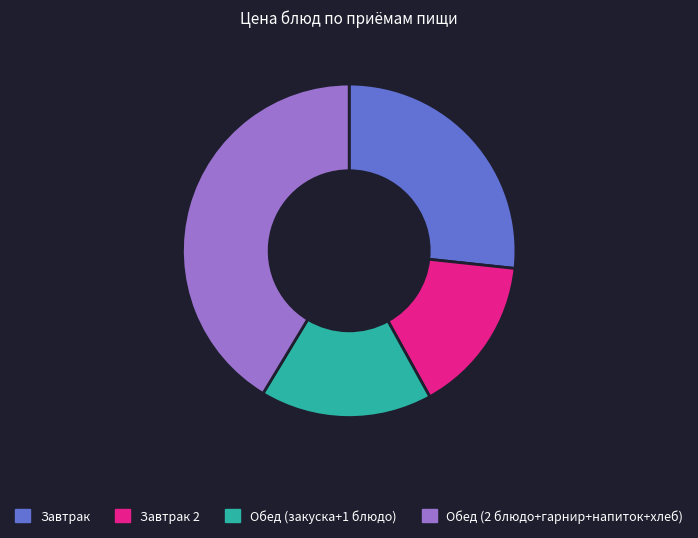

Is there a majority slice in this chart?

No